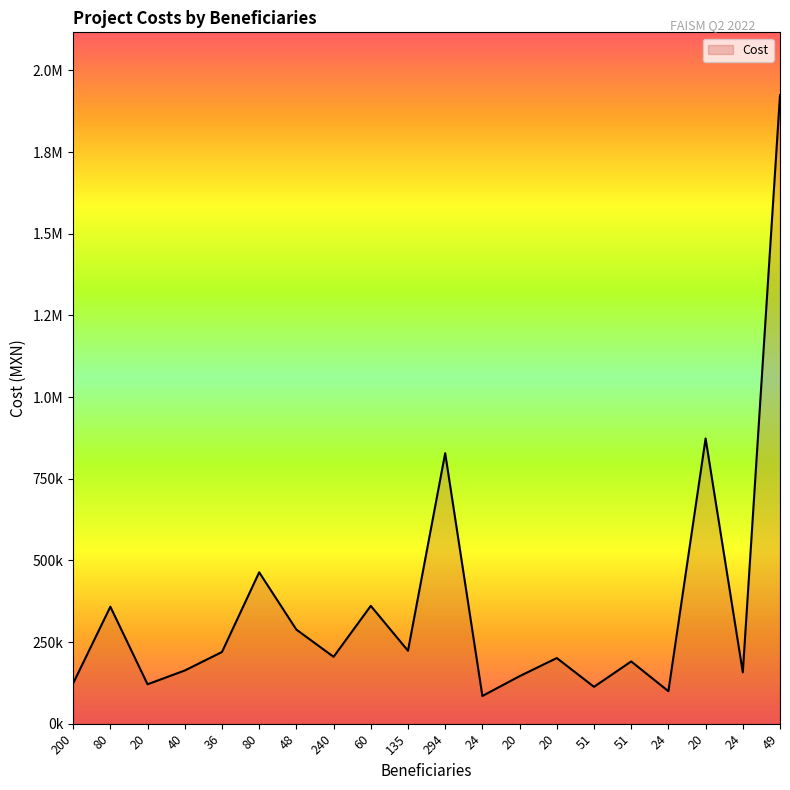

Reading left to right, extract all data points from this chart.

123561.4	358098.2	120607.3	162810.8	219422.9	463473.2	288022.6	204704.7	360763.0	223256.3	827967.6	84838.0	145437.4	200931.7	112865.0	190527.0	99409.0	873043.1	157120.5	1924056.8